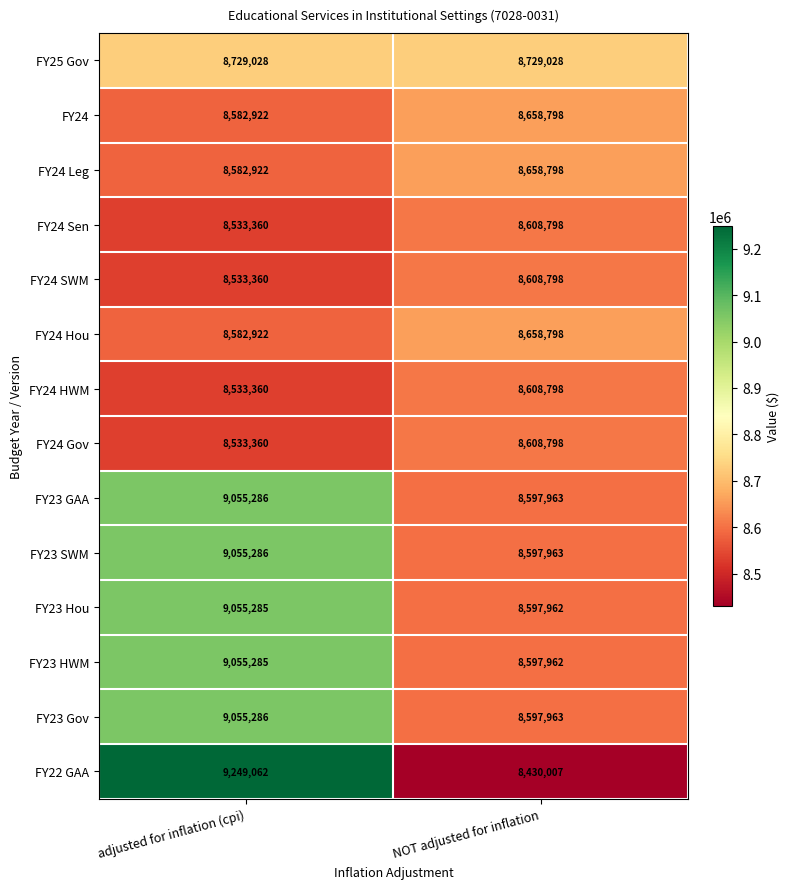

Count the number of categories in the chart.

2